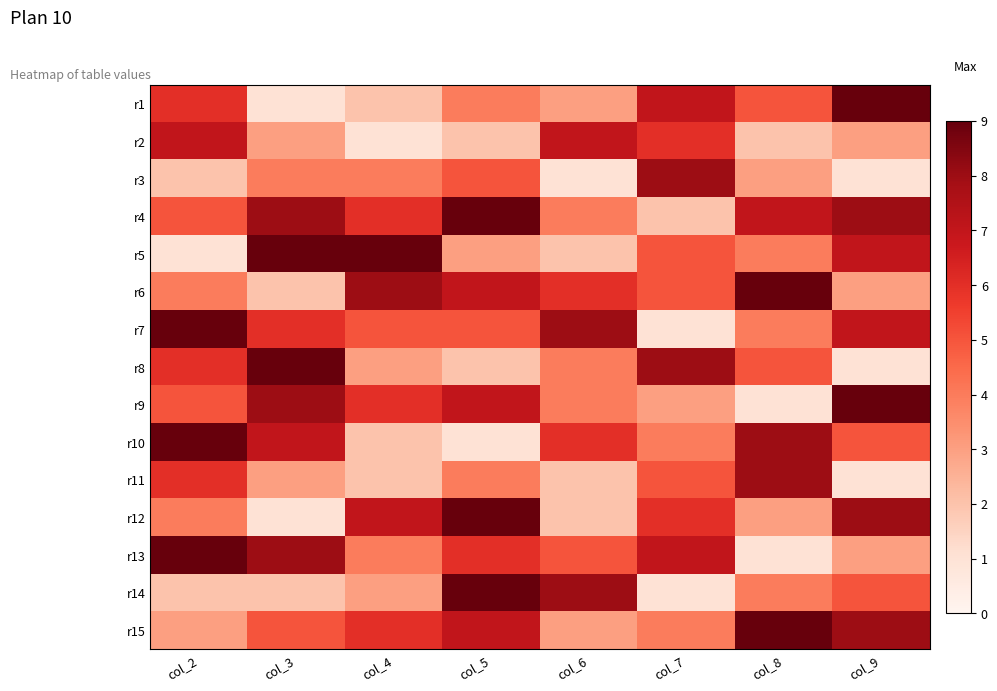

What is the total value across all series at col_2?

78